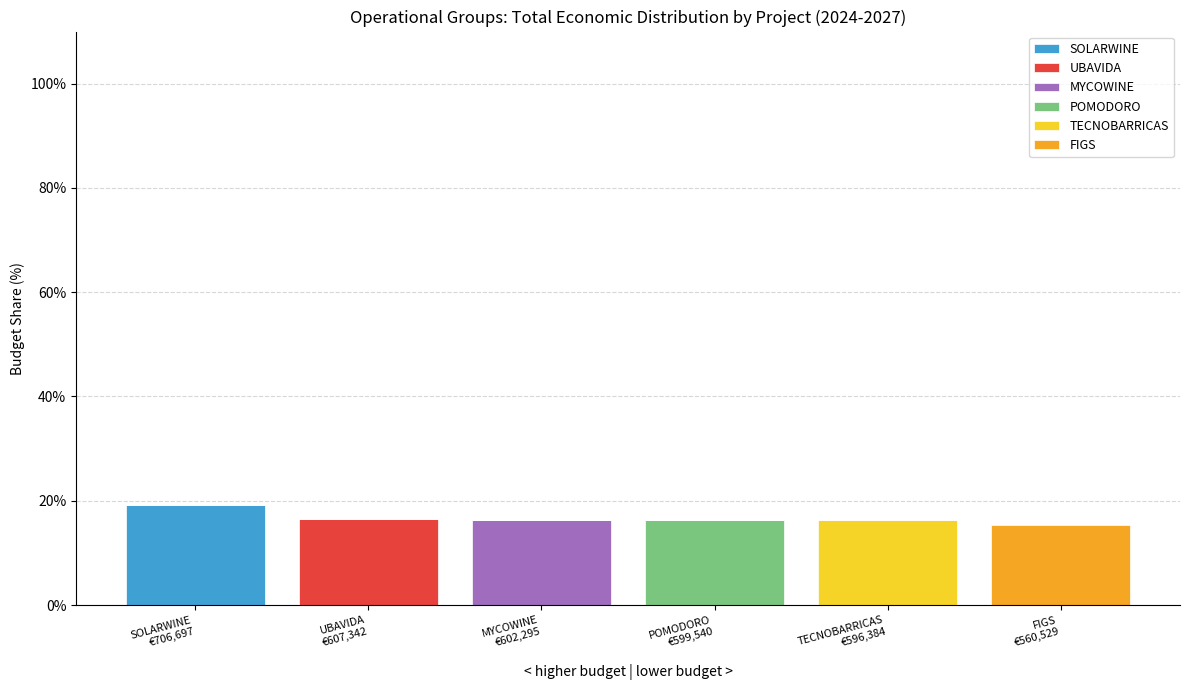

What is the highest value of the SOLARWINE series?

19.2